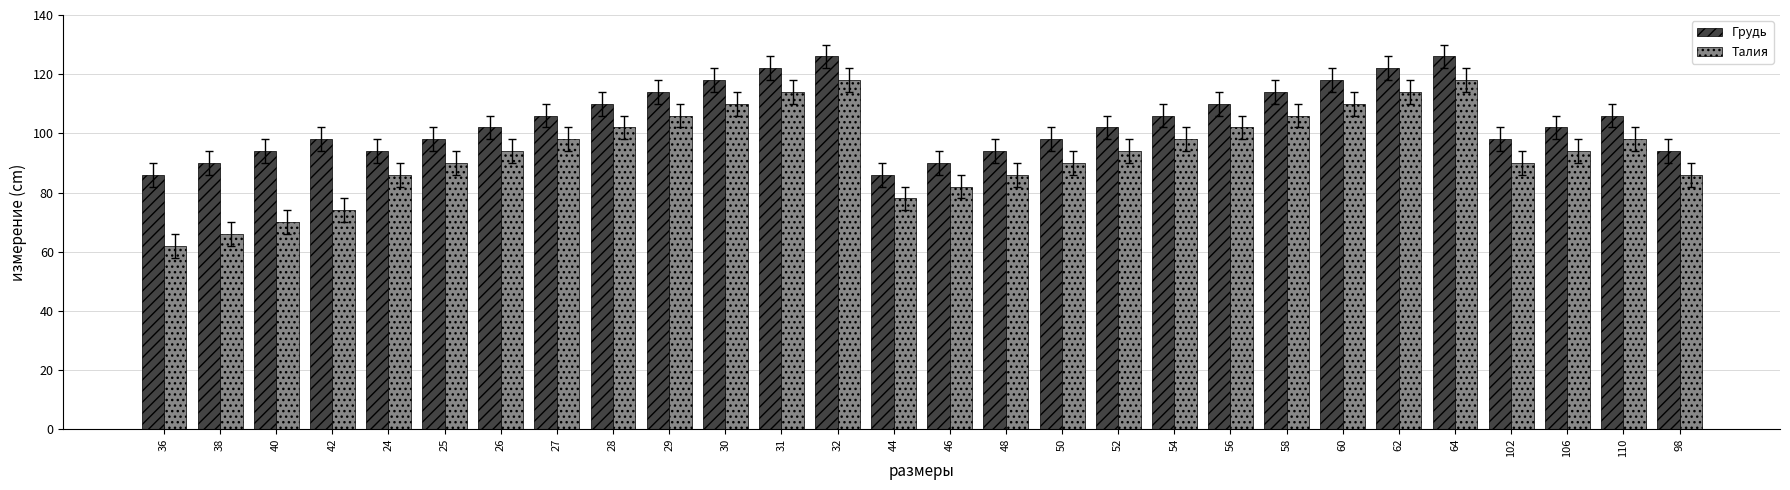

What is the spread (max minus min) of values at 29?

8